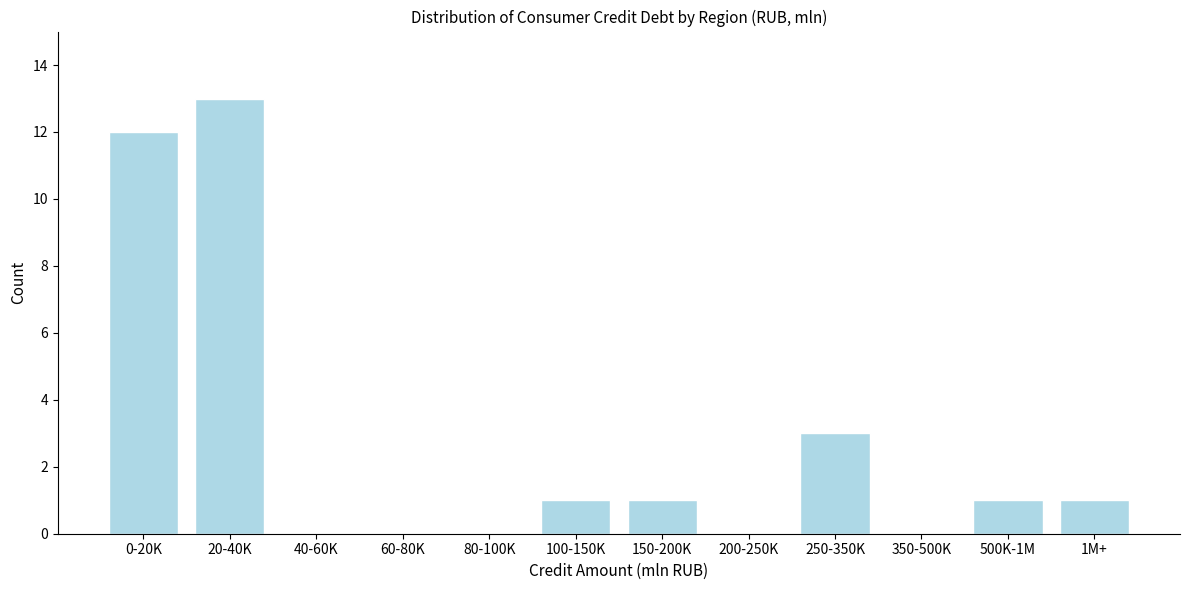

Reading right to left, extract all data points from this chart.

1M+=1	500K-1M=1	350-500K=0	250-350K=3	200-250K=0	150-200K=1	100-150K=1	80-100K=0	60-80K=0	40-60K=0	20-40K=13	0-20K=12